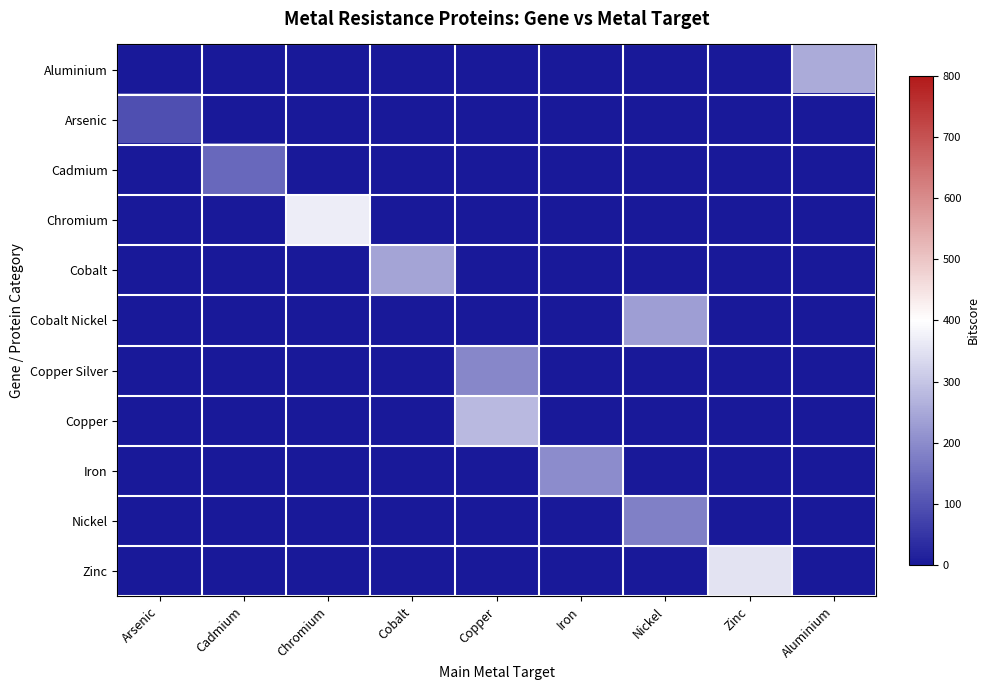

What is the total value across all series at Iron?

200